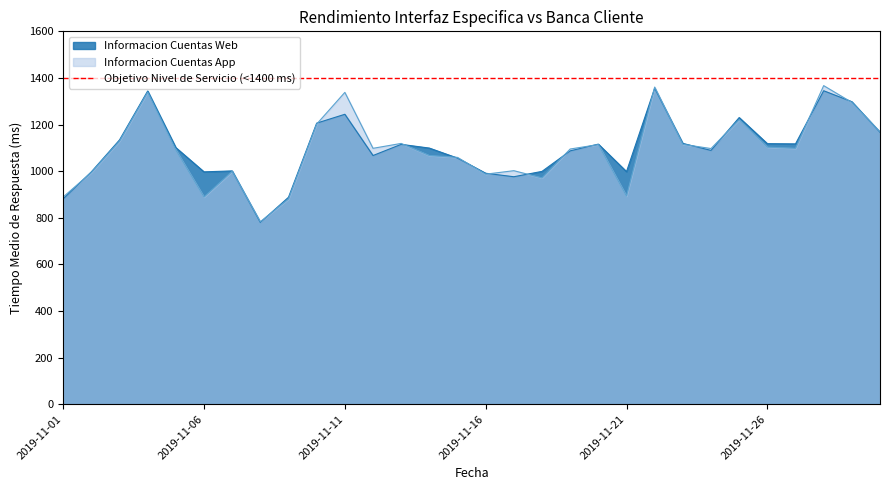

Which series has the largest total across all categories?

Informacion Cuentas Web